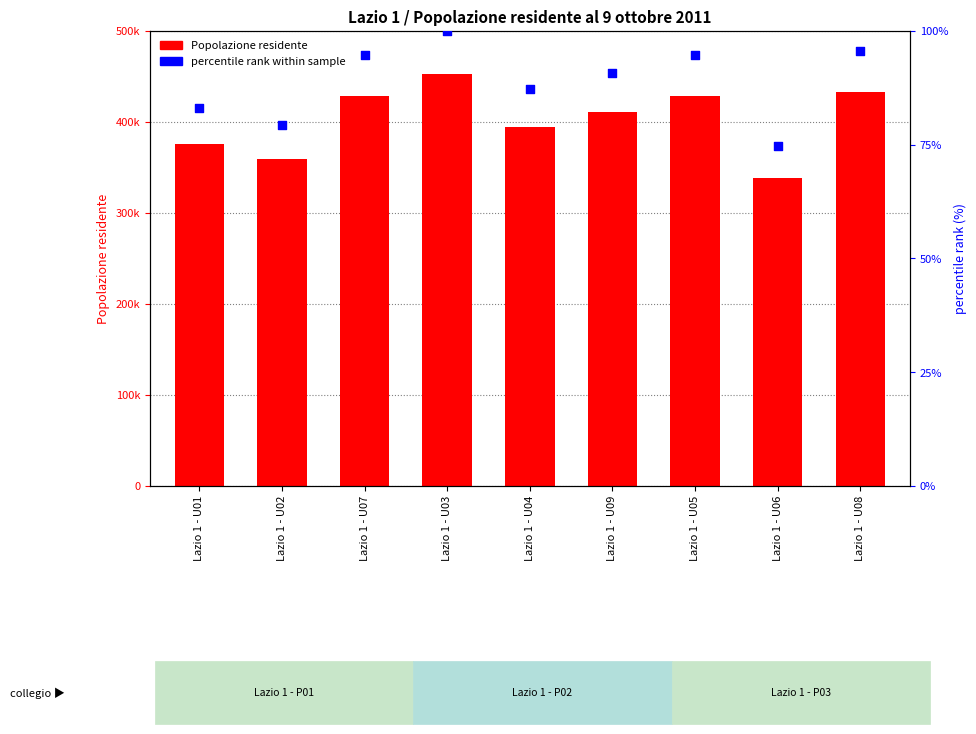

Which series has the largest total across all categories?

Popolazione residente